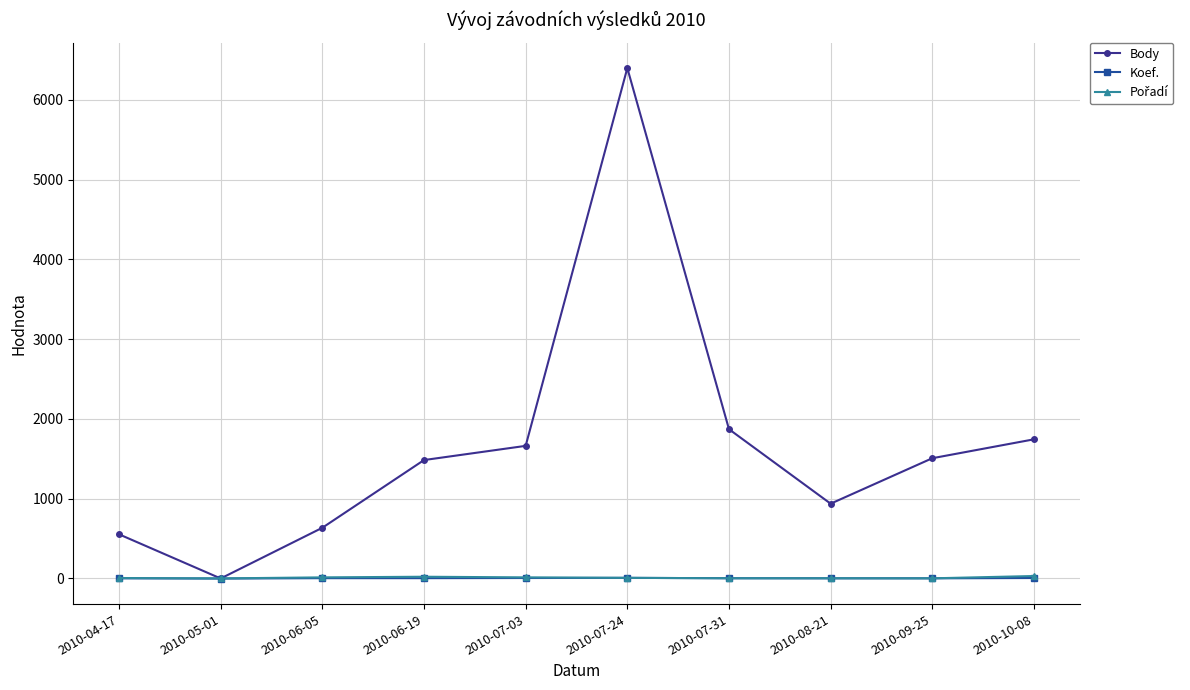

What is the label of the 3rd point from the right?

2010-08-21